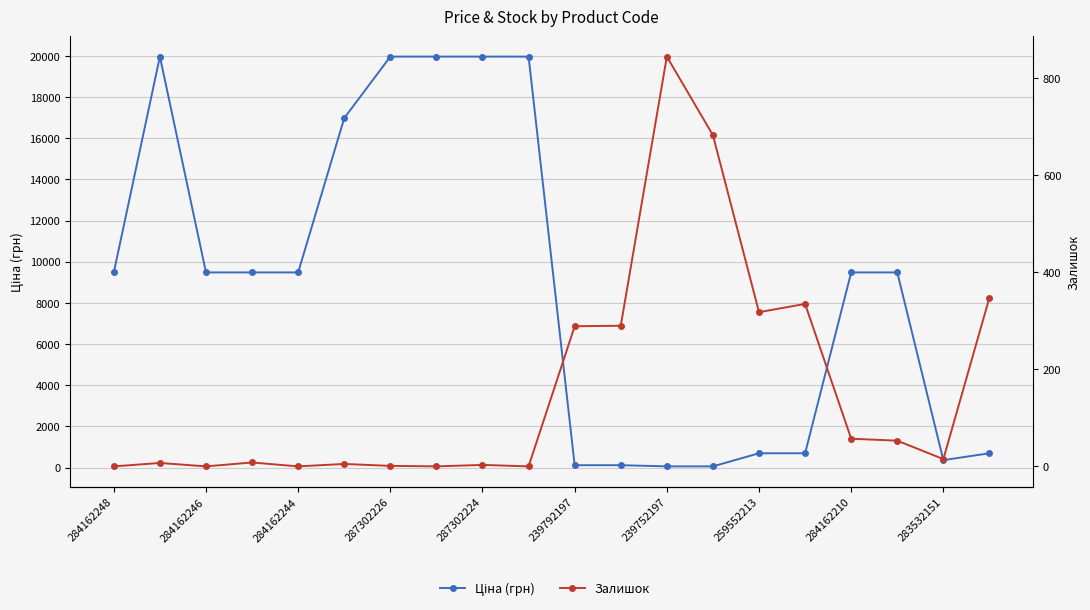

True or false: Залишок has more than 1 points higher than both neighbors.

True